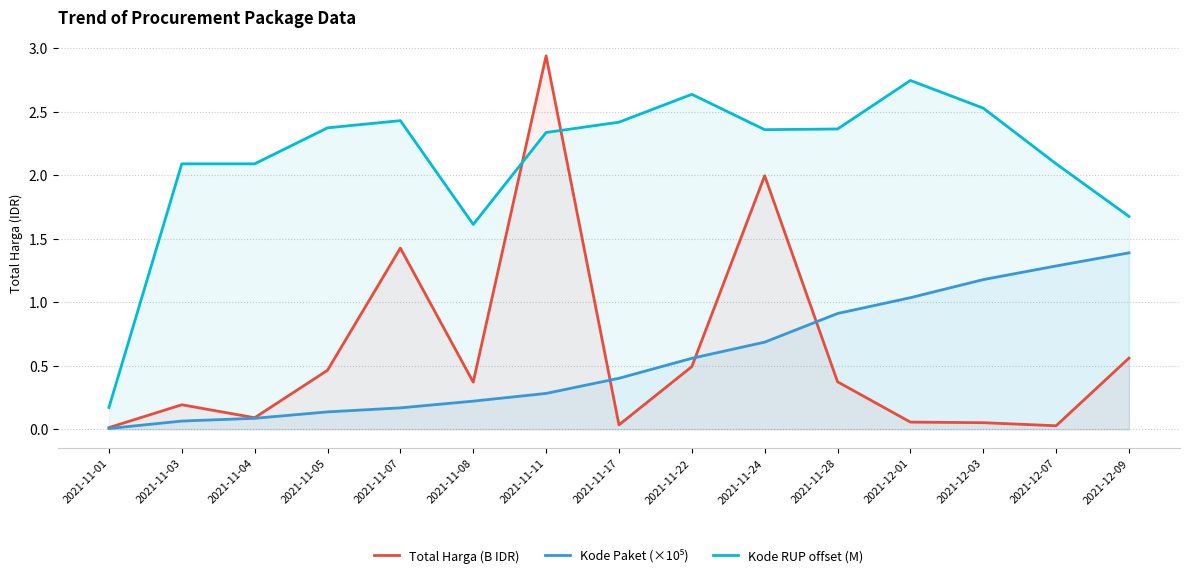

The Total Harga (B IDR) series shows 0.0 at 2021-11-01. True or false?

False